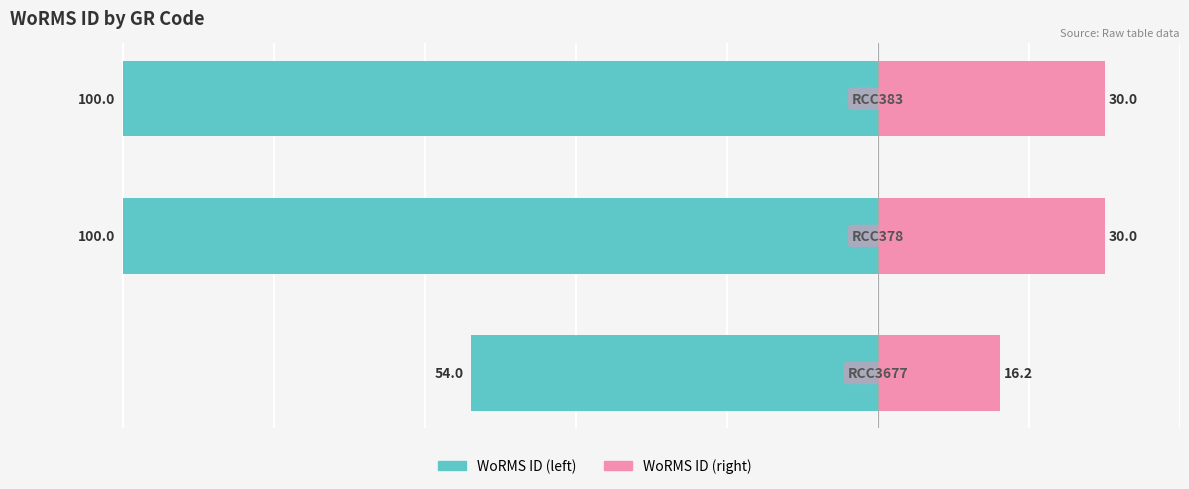

How many bars are there in each group?

2